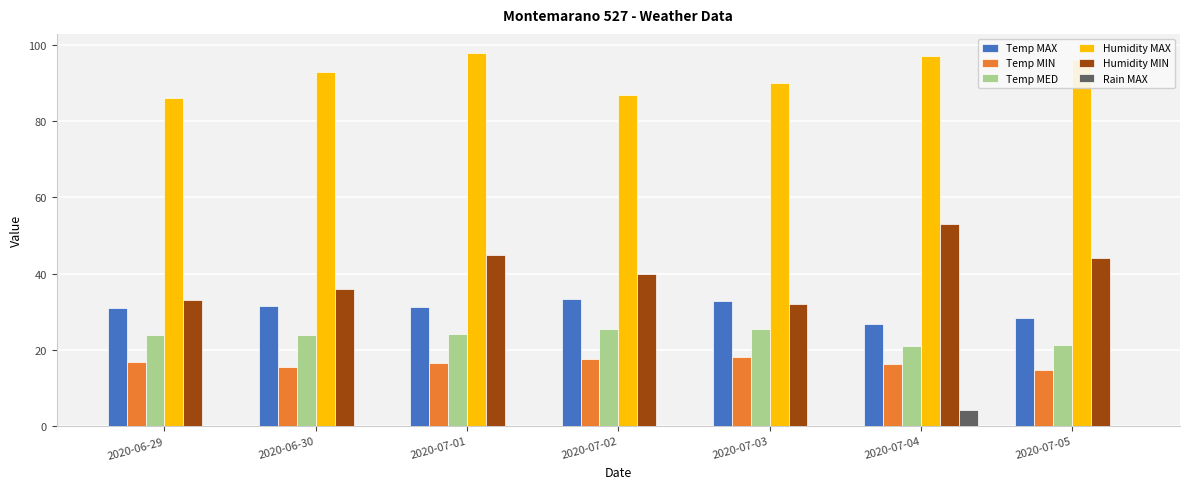

Between 2020-07-01 and 2020-07-03, which series saw the biggest shift?

Humidity MIN